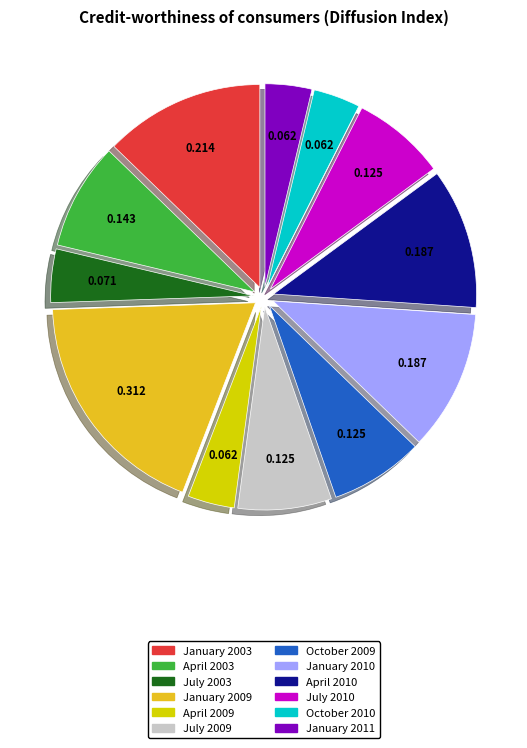

Is there any slice that represents more than half of the pie?

No